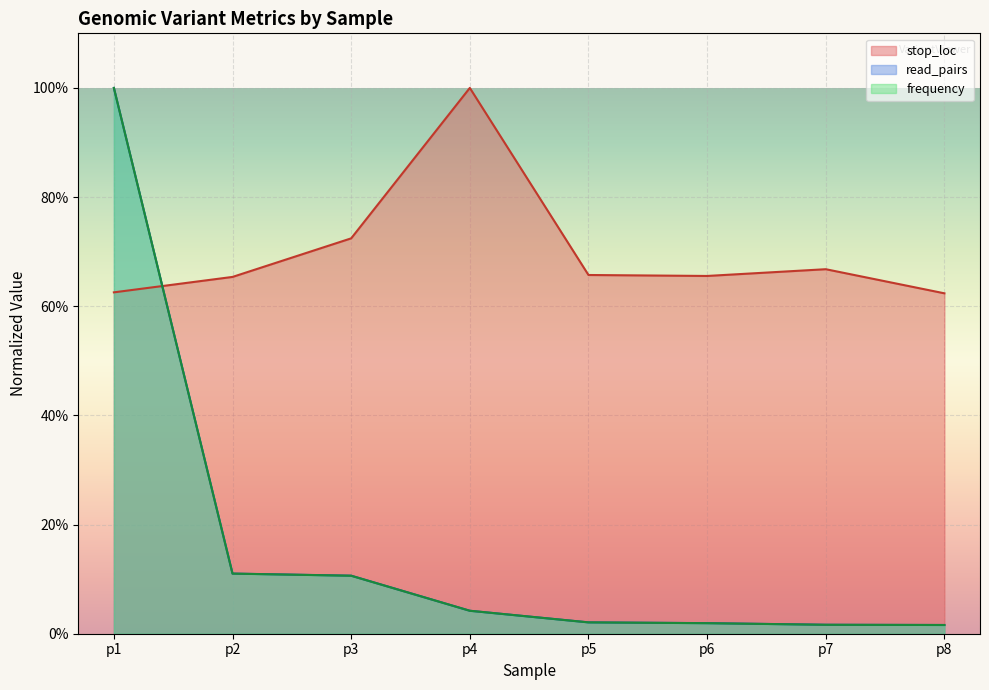

Where do frequency and read_pairs first cross each other?

p3 and p4